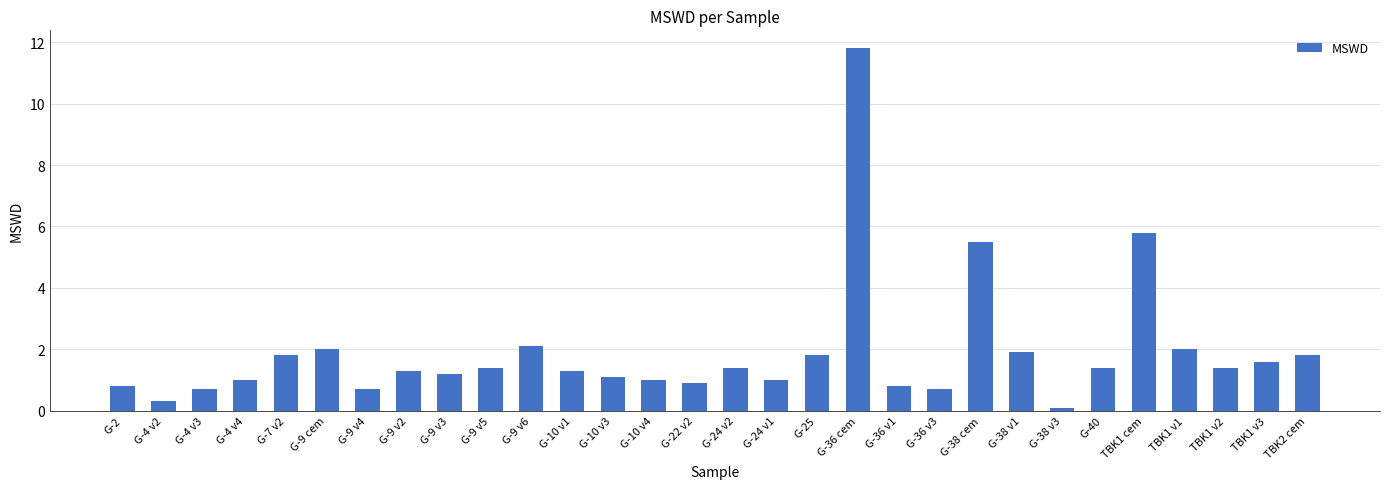

What is the sum of all values?

56.6